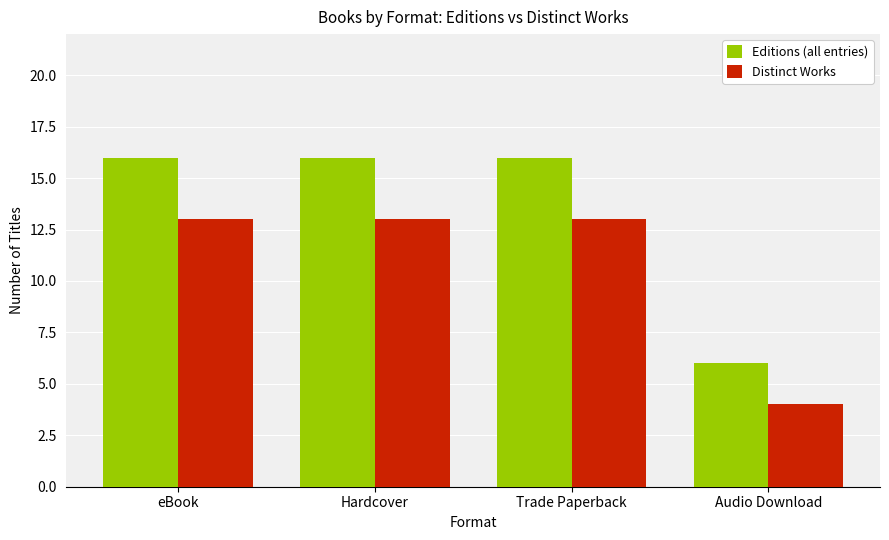

At which label does Editions (all entries) reach its minimum?

Audio Download